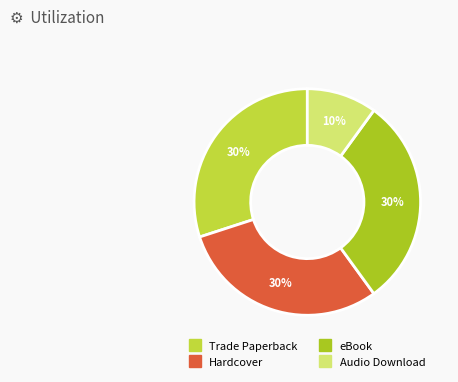

Rank the categories by value from highest to lowest.

Trade Paperback, Hardcover, eBook, Audio Download